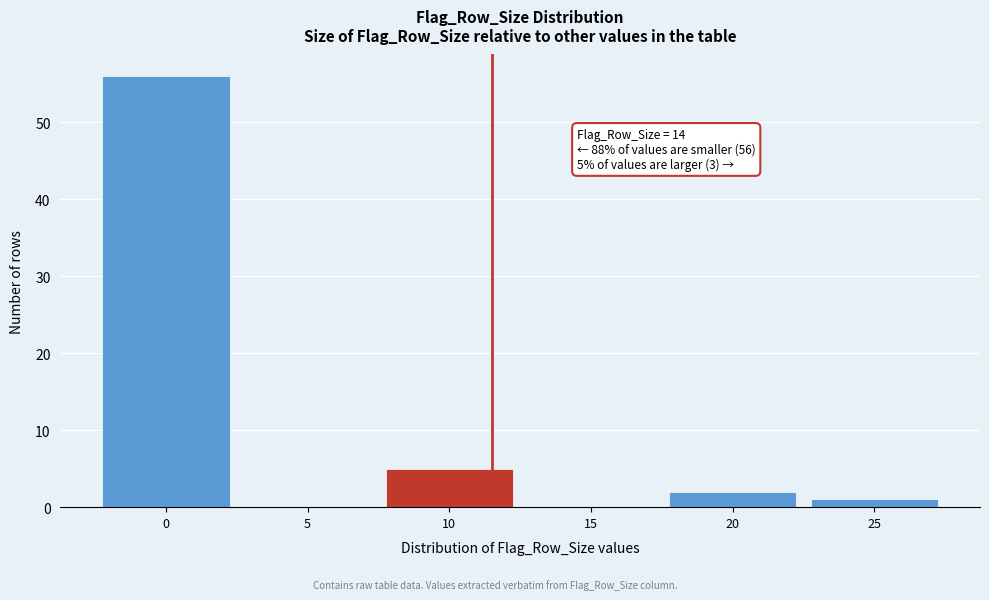

Reading left to right, transcribe all the data shown in this chart.

0=56	5=0	10=5	15=0	20=2	25=1